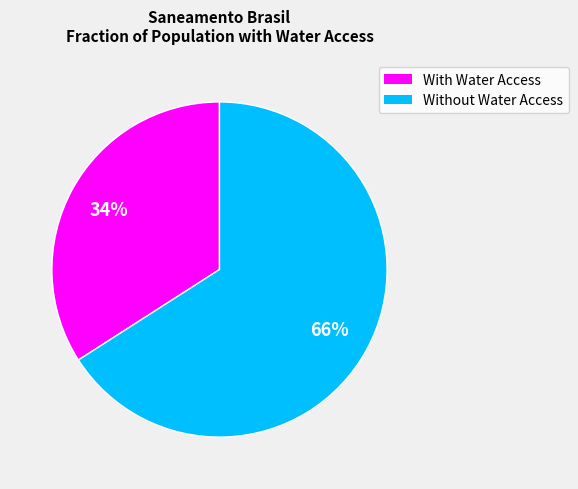

To the nearest percent, what is the average slice percentage?

50%